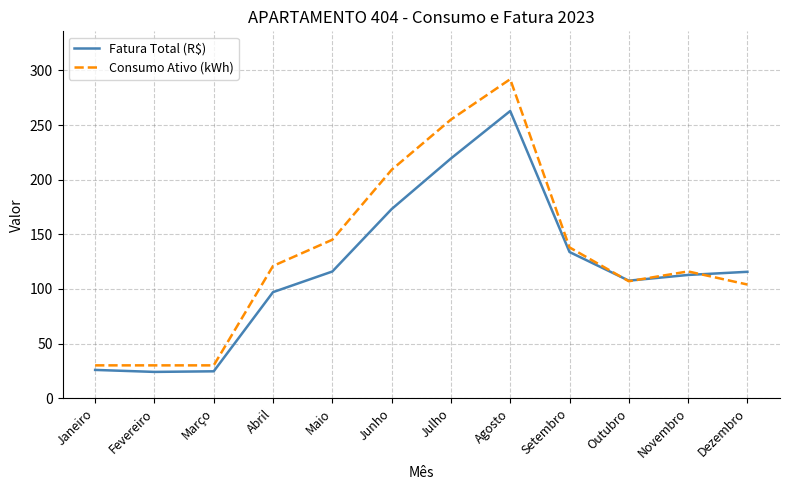

Which category has the highest value across all series?

Agosto